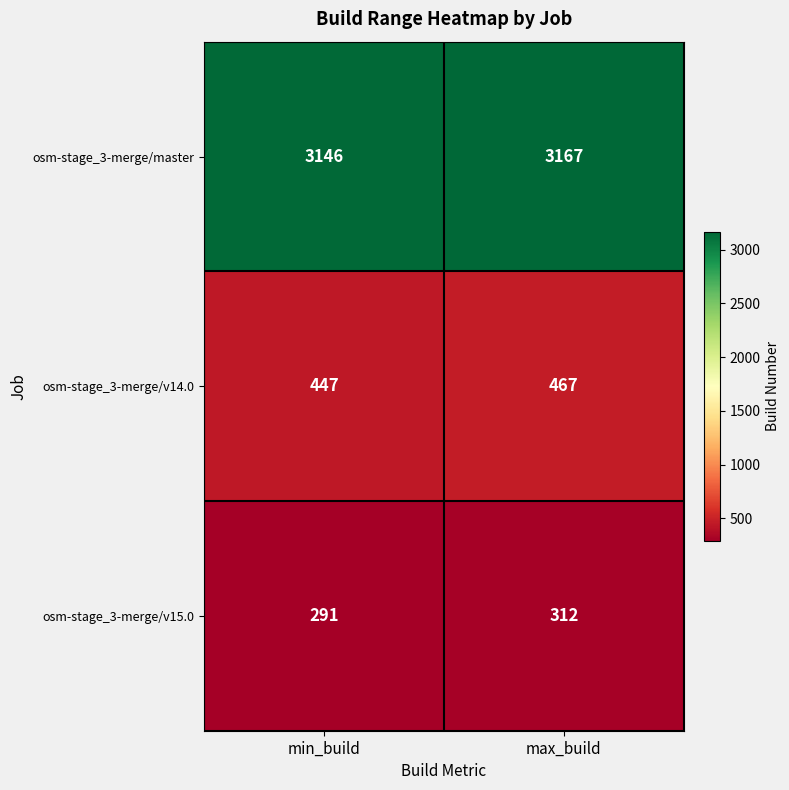

Rank the series by their maximum value, from lowest to highest.

osm-stage_3-merge/v15.0, osm-stage_3-merge/v14.0, osm-stage_3-merge/master